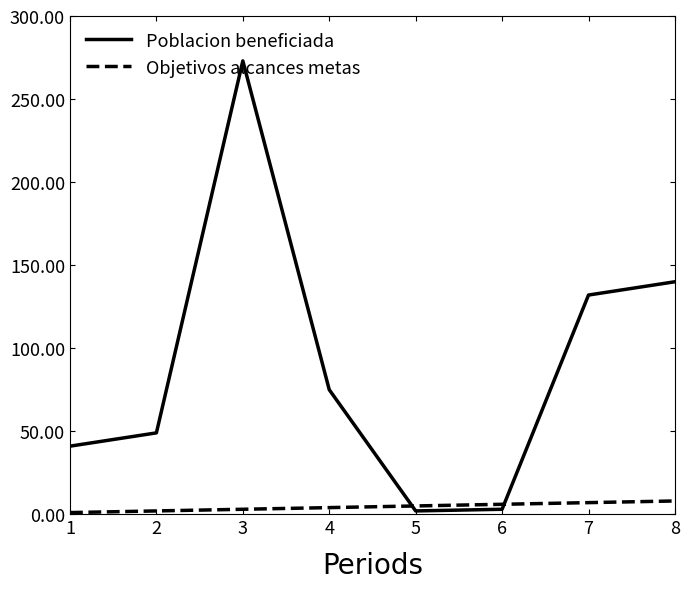

What is the maximum value shown in the chart?

273